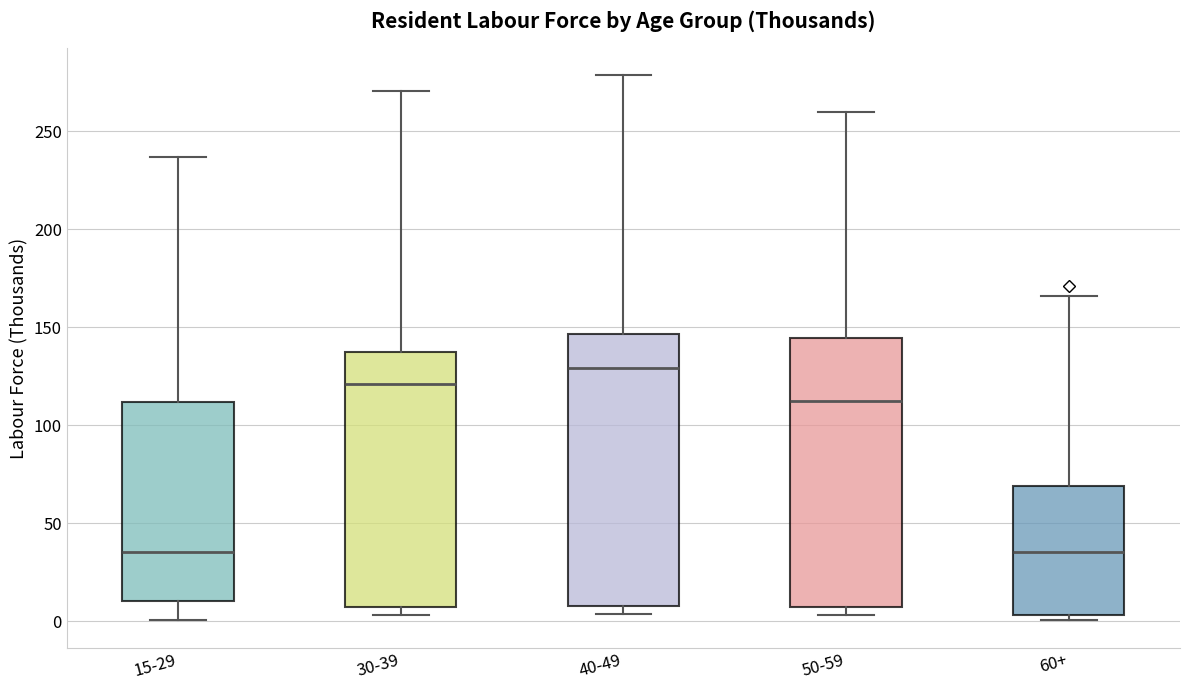

Where does the median line of the box for 60+ sit on the y-axis? The values are not printed on the chart, so give them approximately, as read against the axis.

35